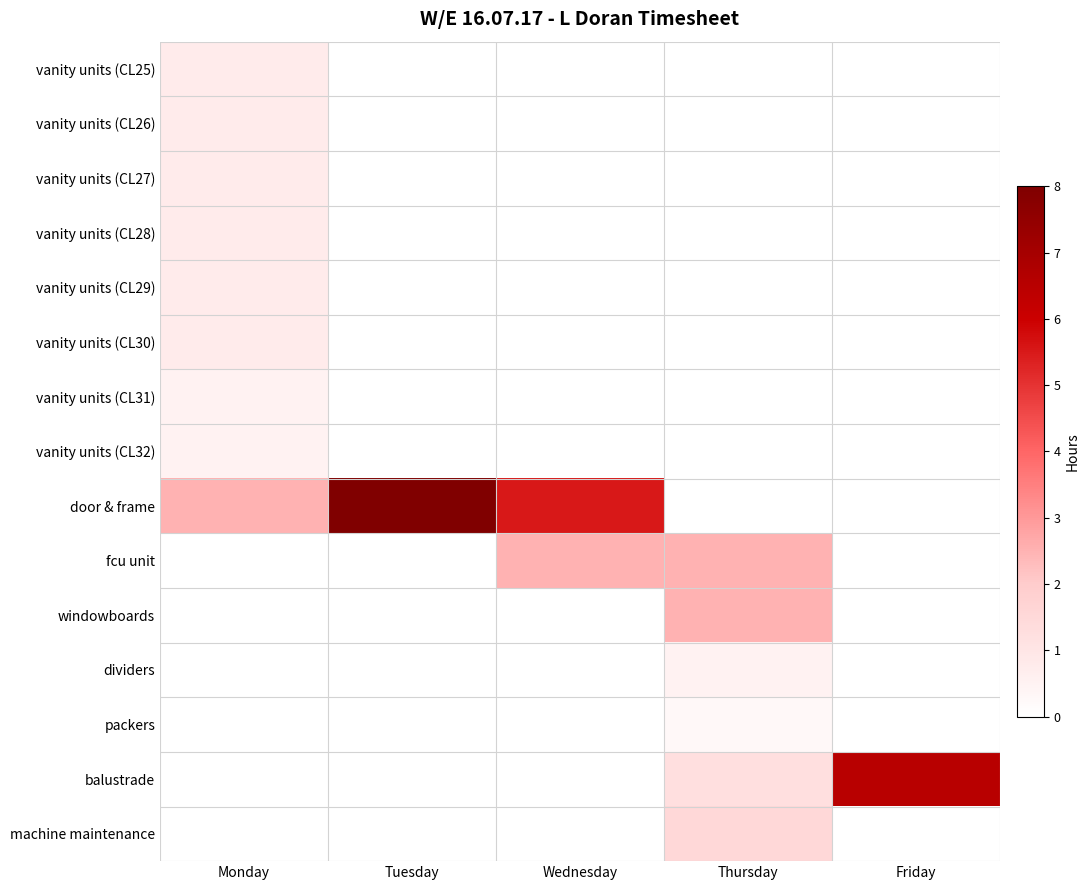

List the series in order of their peak value, lowest first.

packers, vanity units (CL31), vanity units (CL32), dividers, vanity units (CL25), vanity units (CL26), vanity units (CL27), vanity units (CL28), vanity units (CL29), vanity units (CL30), machine maintenance, fcu unit, windowboards, balustrade, door & frame